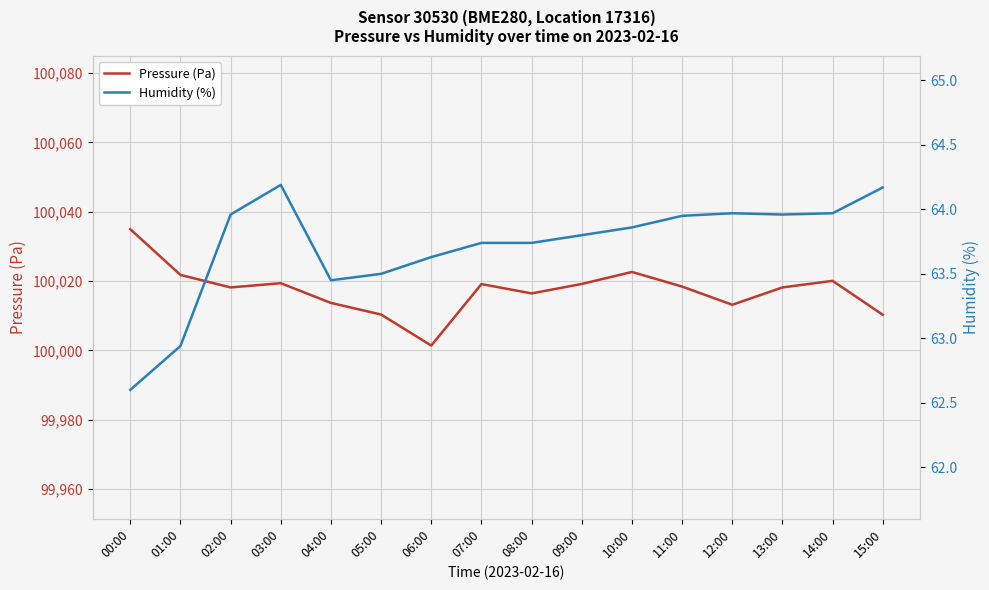

Does the chart display data point markers on the line(s)?

No